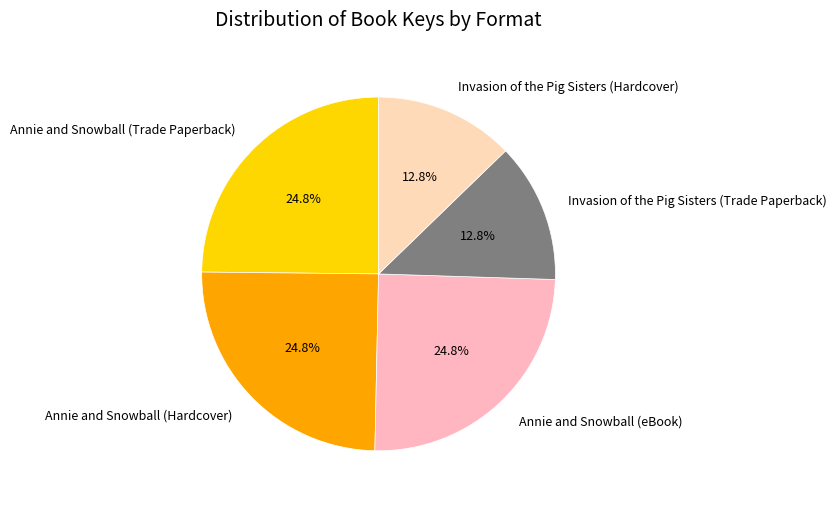

Does any single category account for the majority?

No